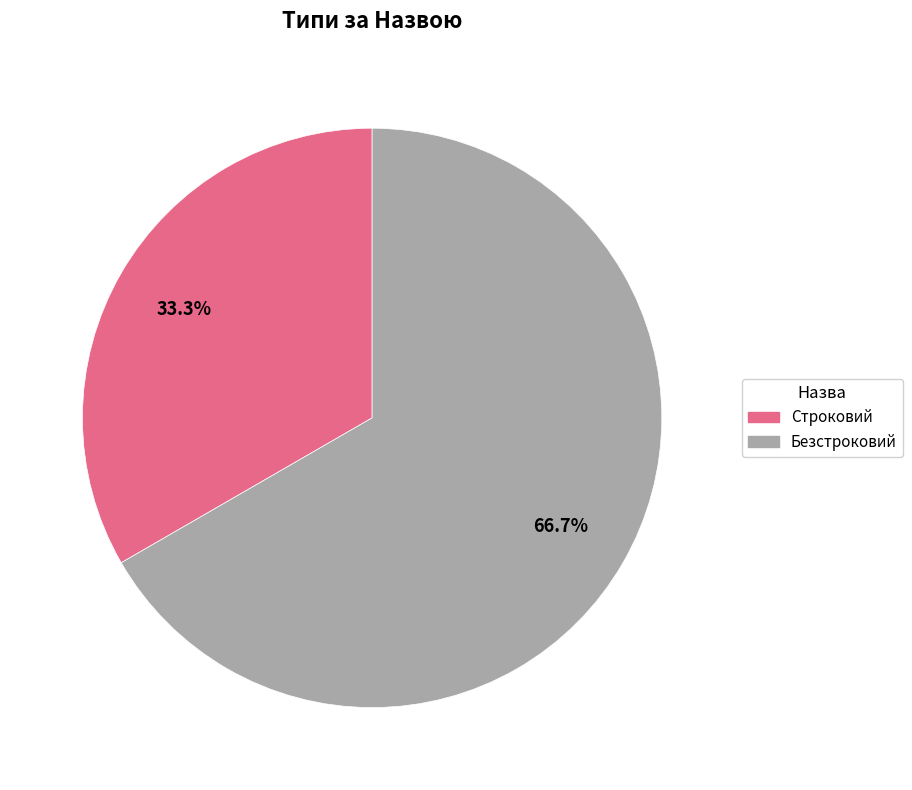

Is it true that Строковий is 41% of the pie?

False